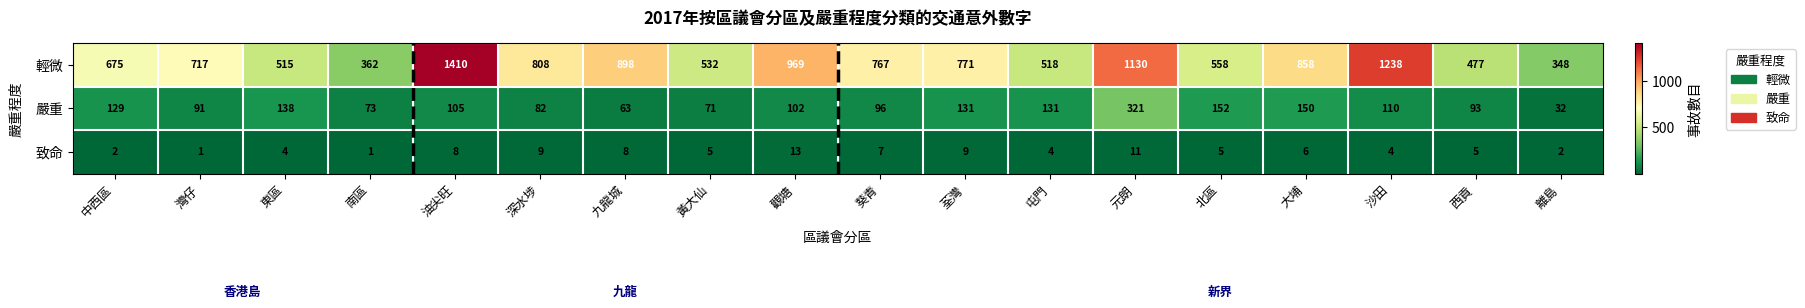

What is the sum of all 致命 values?

104